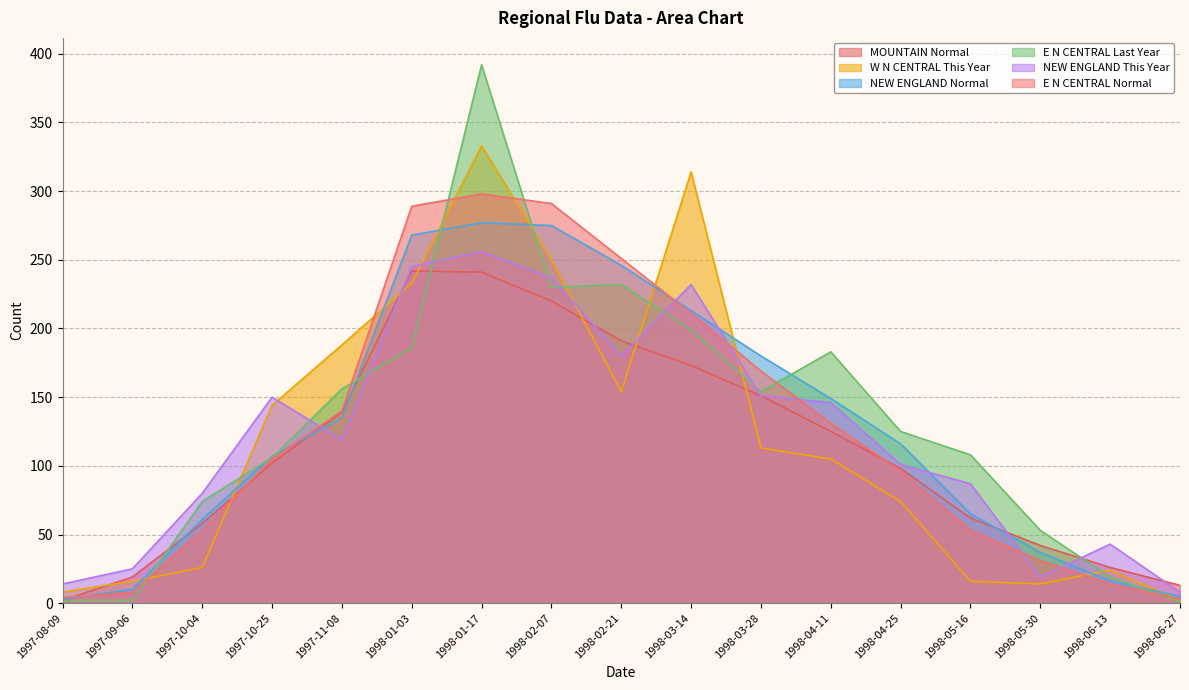

Which label corresponds to the smallest value in the chart?

1998-06-27